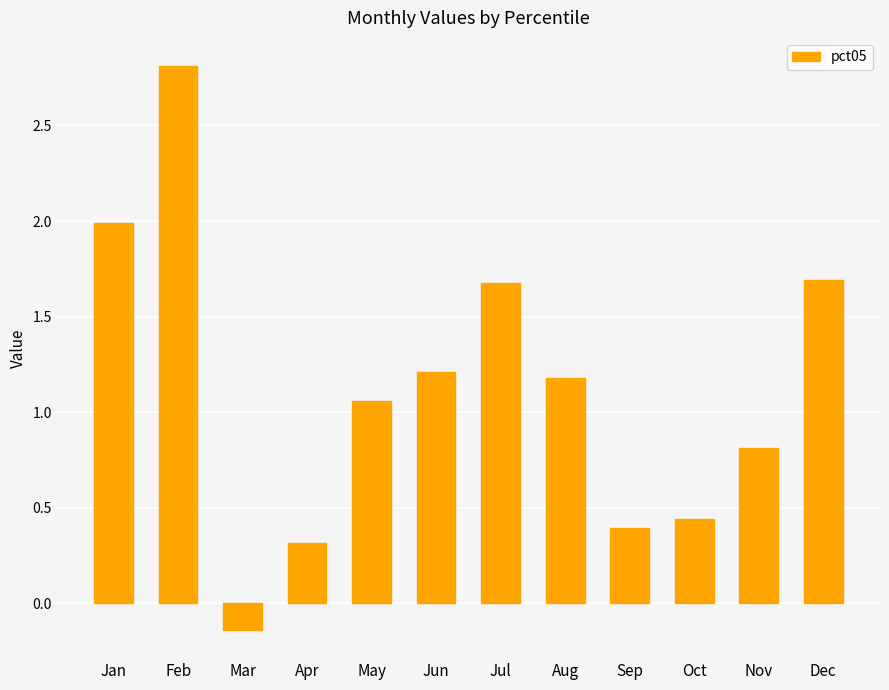

At which category does the chart reach its peak across all series?

Feb